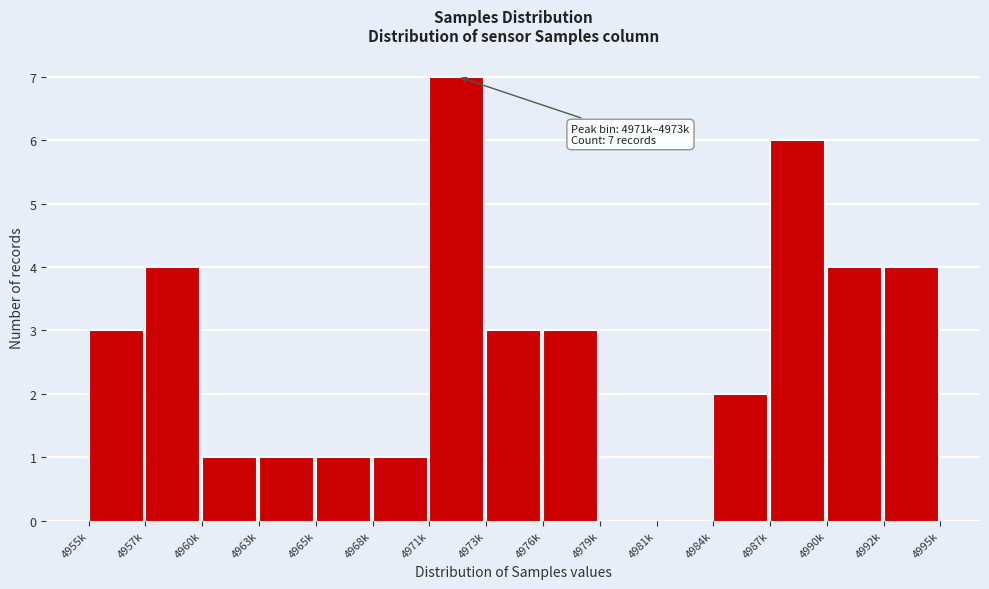

Reading right to left, what are all the values shown in this chart?

4992k=4	4990k=4	4987k=6	4984k=2	4981k=0	4979k=0	4976k=3	4973k=3	4971k=7	4968k=1	4965k=1	4963k=1	4960k=1	4957k=4	4955k=3